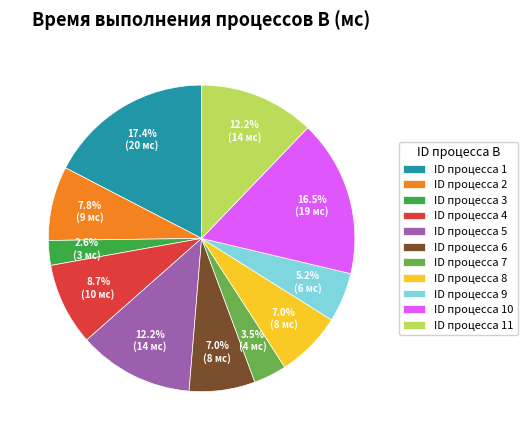

Does any single category account for the majority?

No